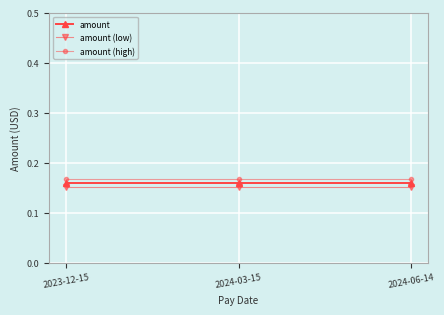

Is it true that amount (low) equals 0.3 at 2024-06-14?

False